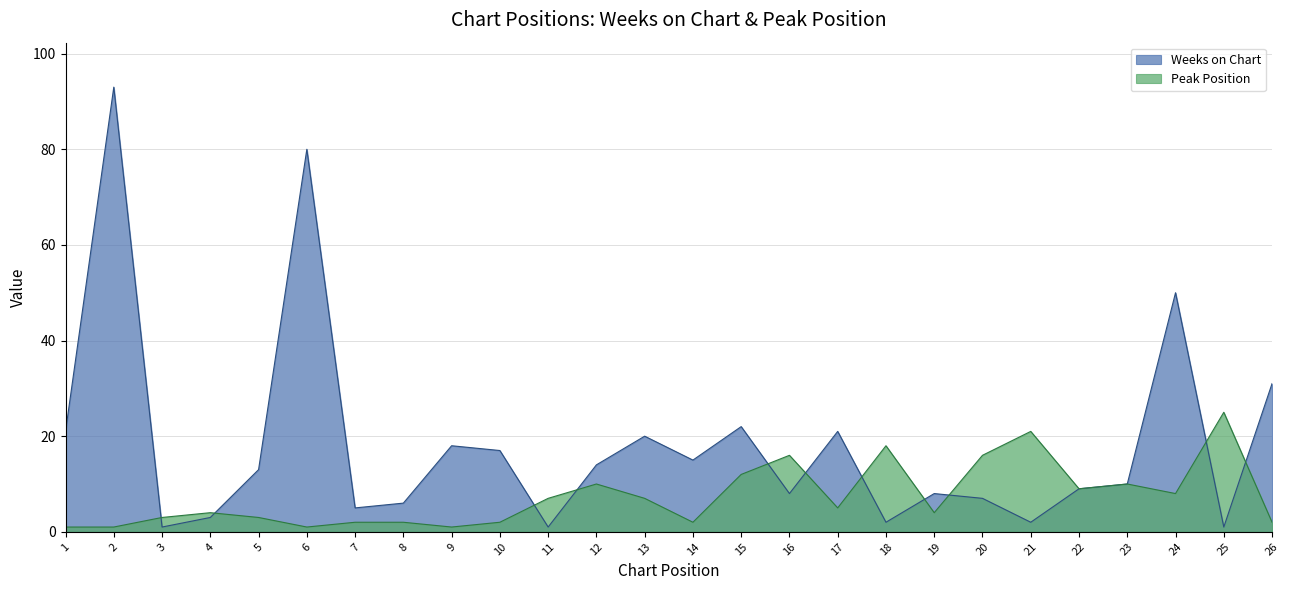

Reading left to right, extract all data points from this chart.

Weeks on Chart: 21	93	1	3	13	80	5	6	18	17	1	14	20	15	22	8	21	2	8	7	2	9	10	50	1	31
Peak Position: 1	1	3	4	3	1	2	2	1	2	7	10	7	2	12	16	5	18	4	16	21	9	10	8	25	2